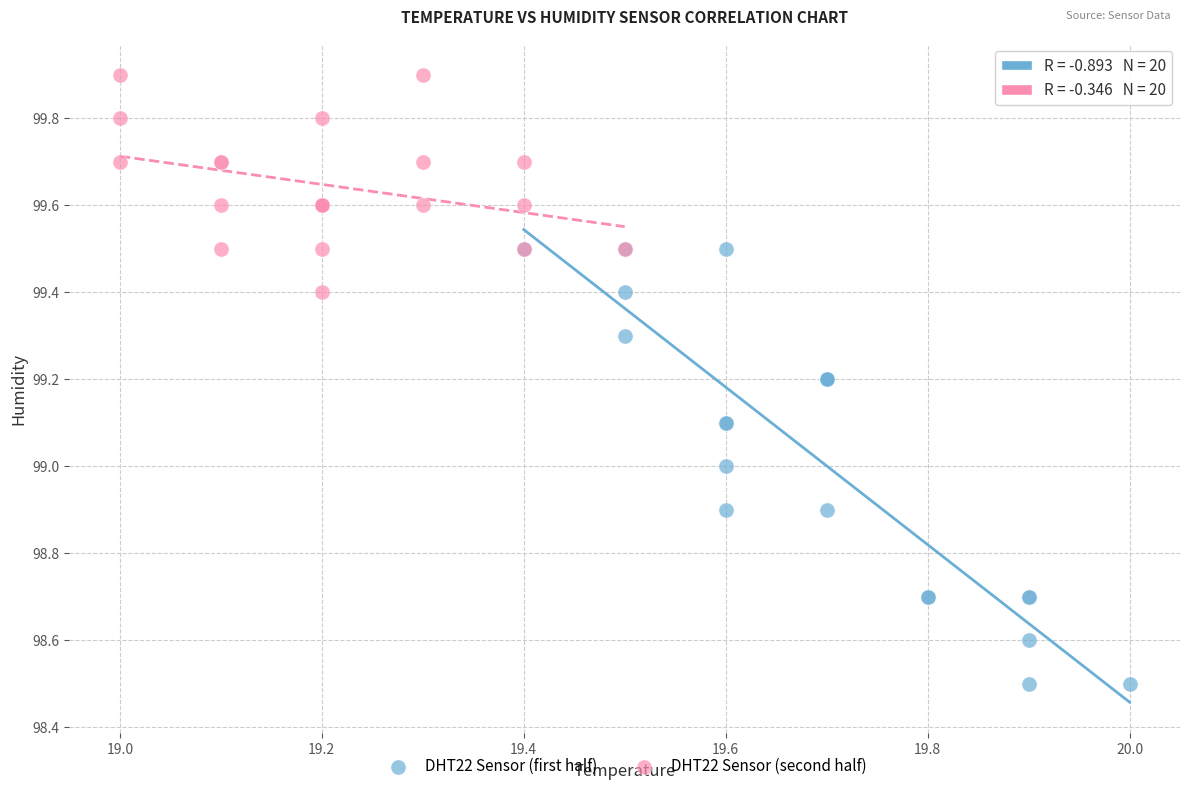

What are all the series names shown in the legend?

DHT22 Sensor (first half), DHT22 Sensor (second half)